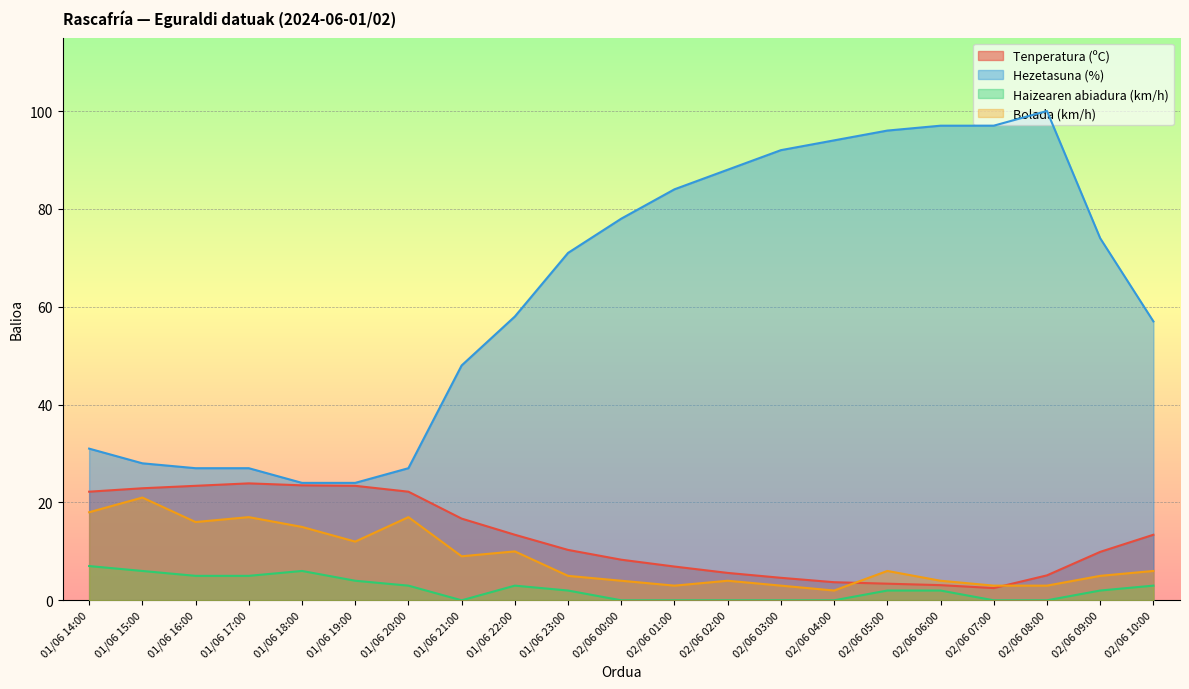

How many distinct data groups are displayed?

4